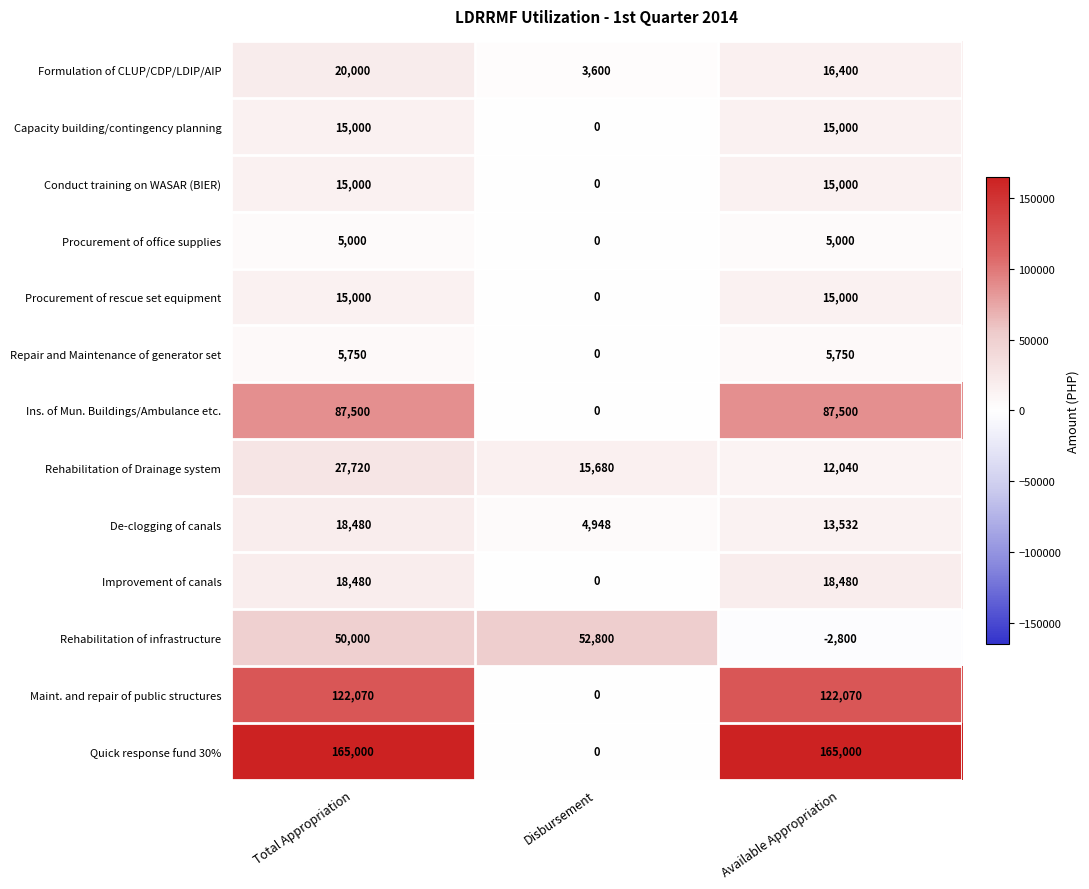

The Improvement of canals series shows 9158 at Available Appropriation. True or false?

False